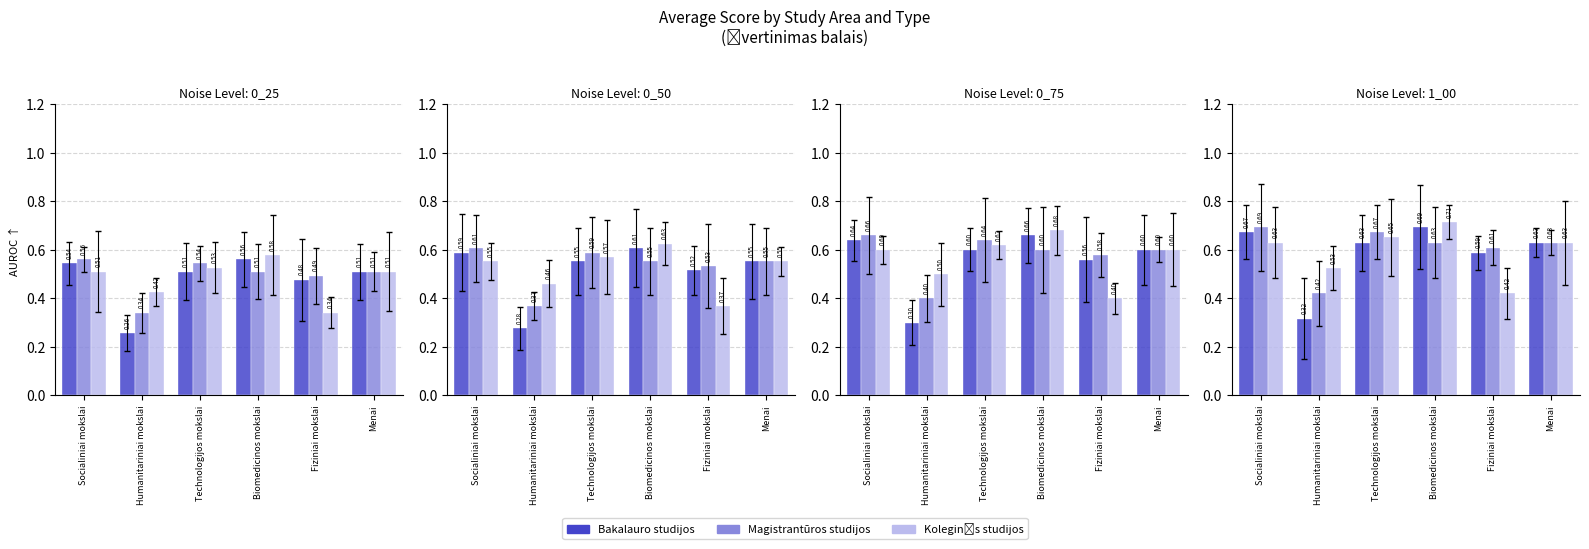

Does the chart contain any negative values?

No